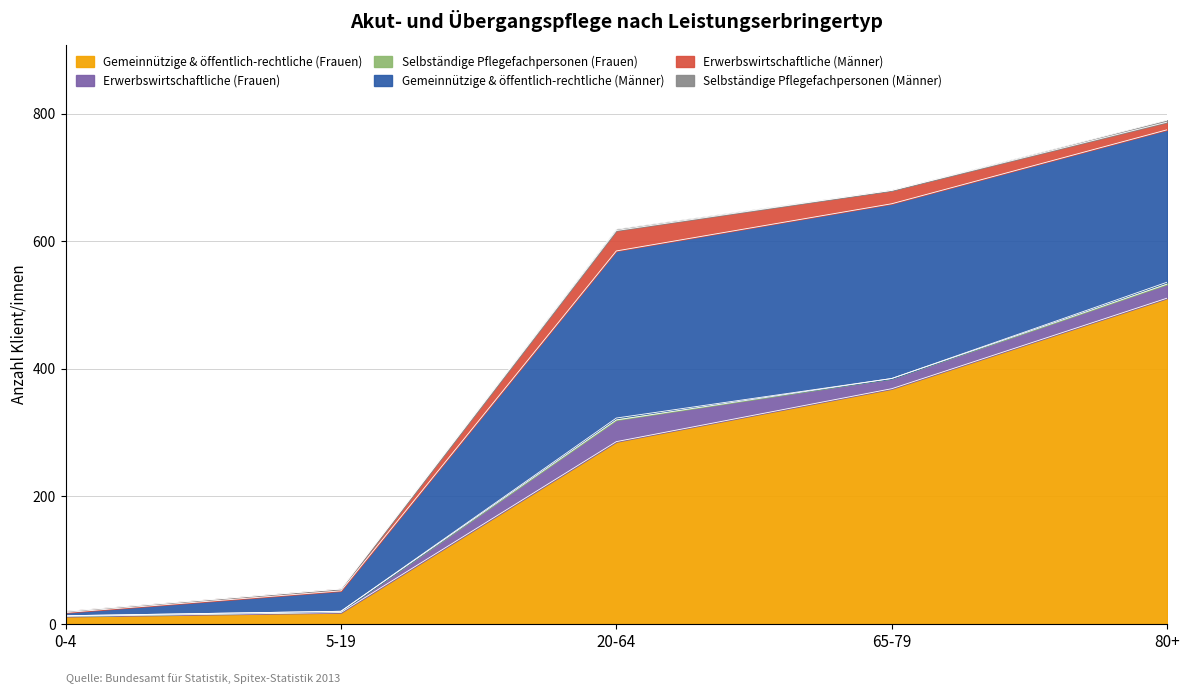

Which has a higher value, 5-19 or 65-79?

65-79